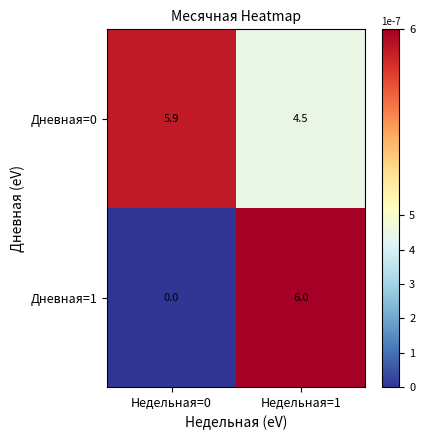

Which series has the largest total across all categories?

Дневная=0